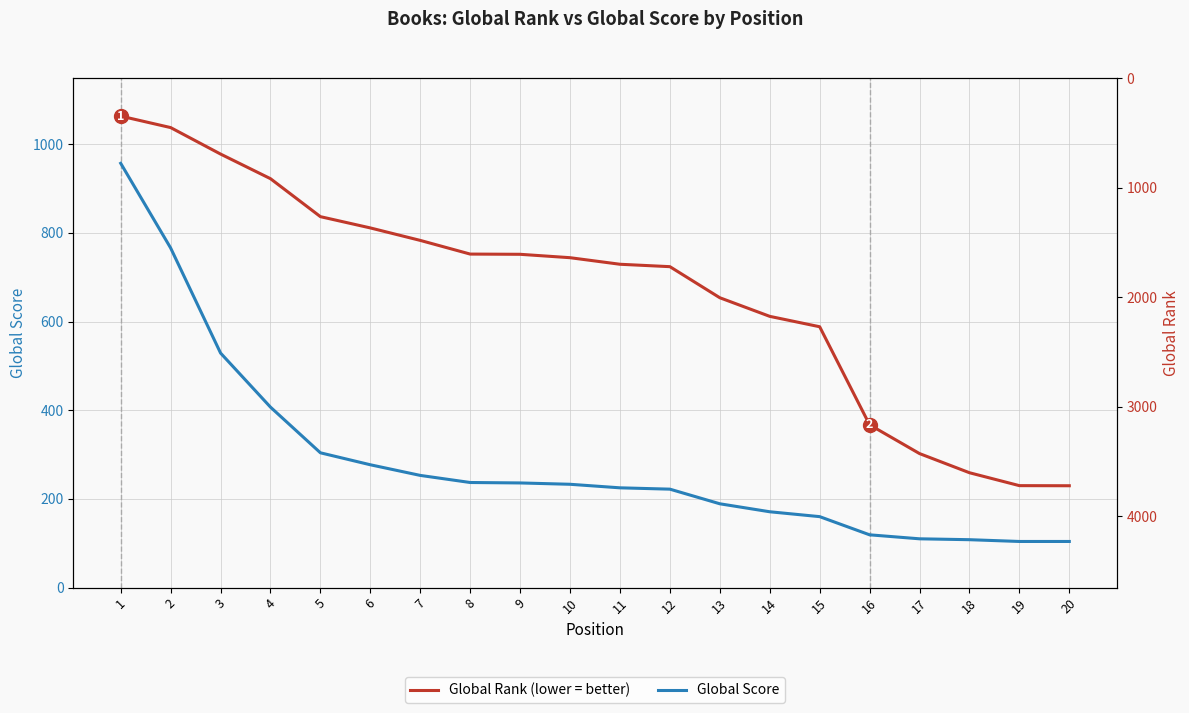

What is the greatest value displayed?

3722